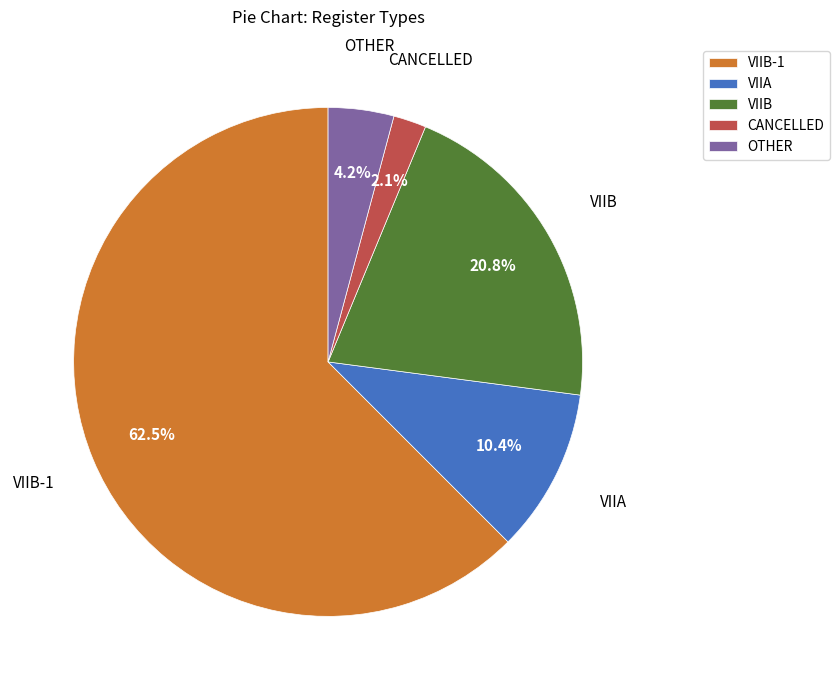

To the nearest percent, what percentage of the pie is OTHER?

4%